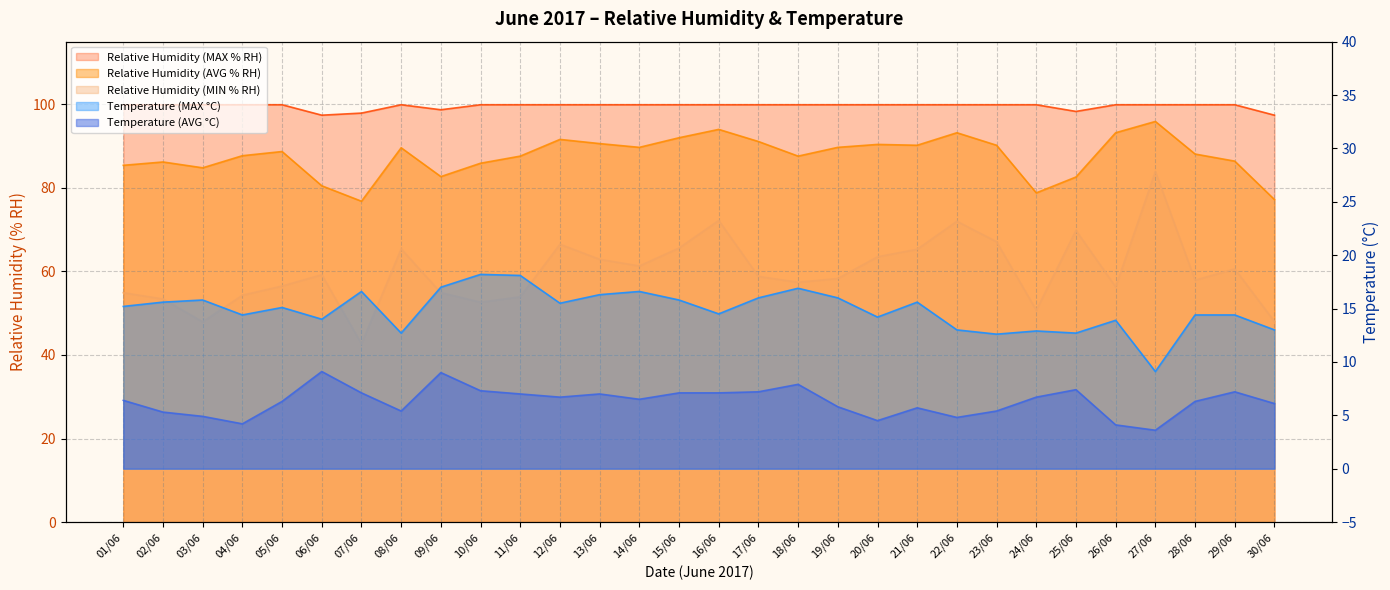

What is the label of the 23rd point from the right?

08/06